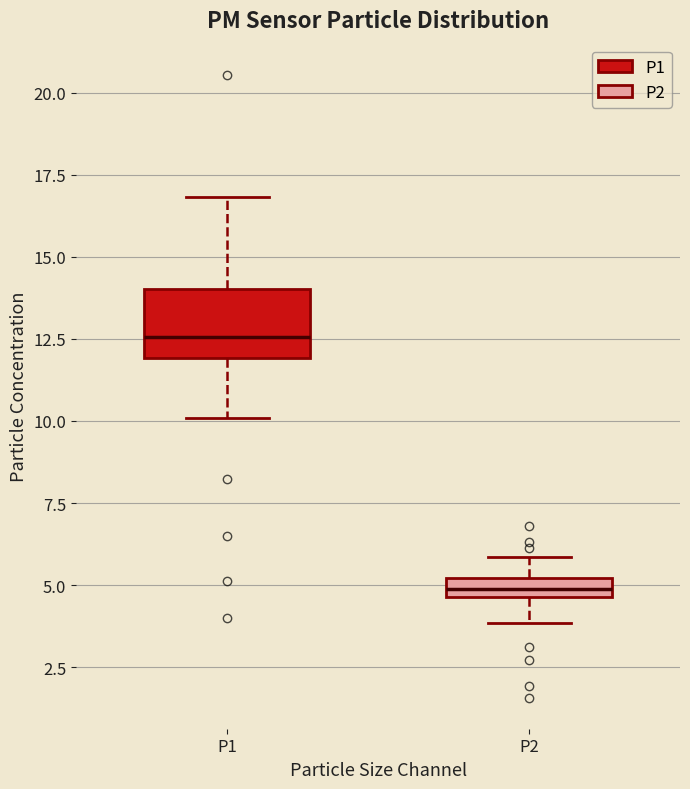

Which box's median line is the highest?

P1